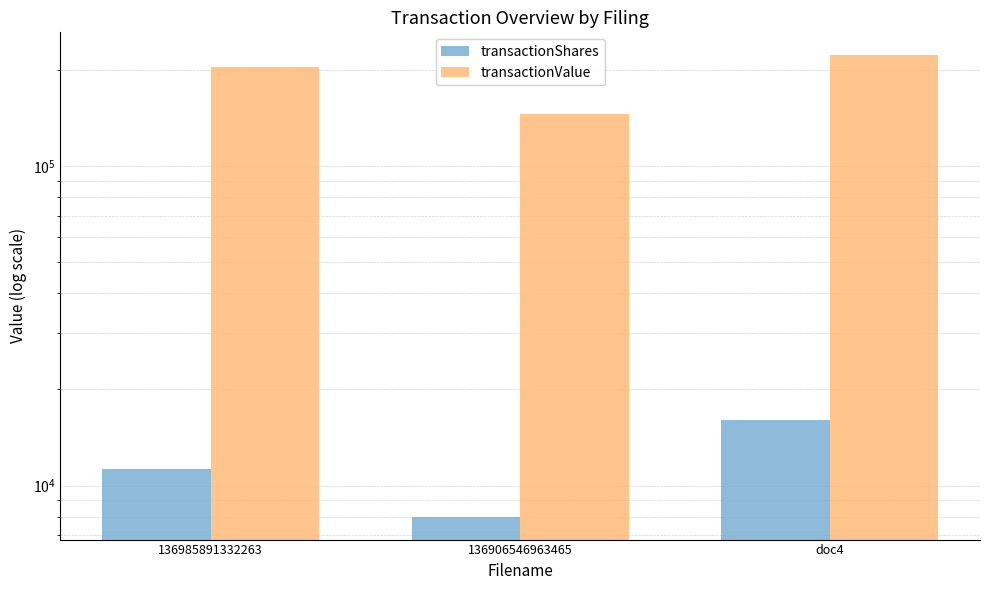

At which category is the sum across all series the highest?

doc4